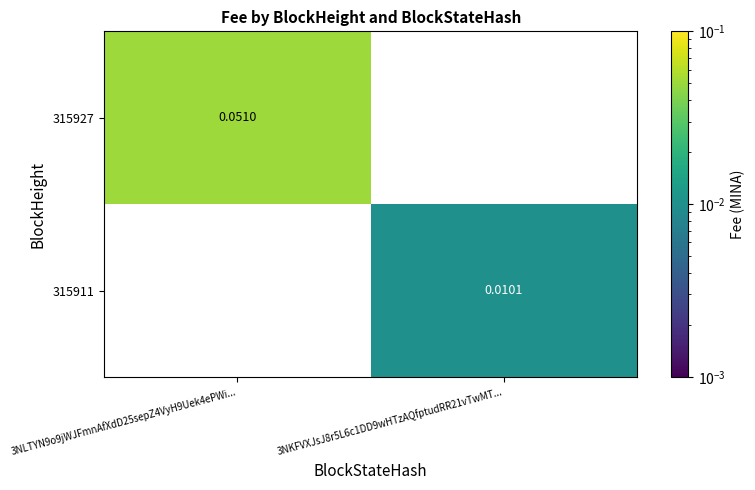

At which category is the sum across all series the highest?

3NLTYN9o9jWJFmnAfXdD25sepZ4VyH9Uek4ePWi...